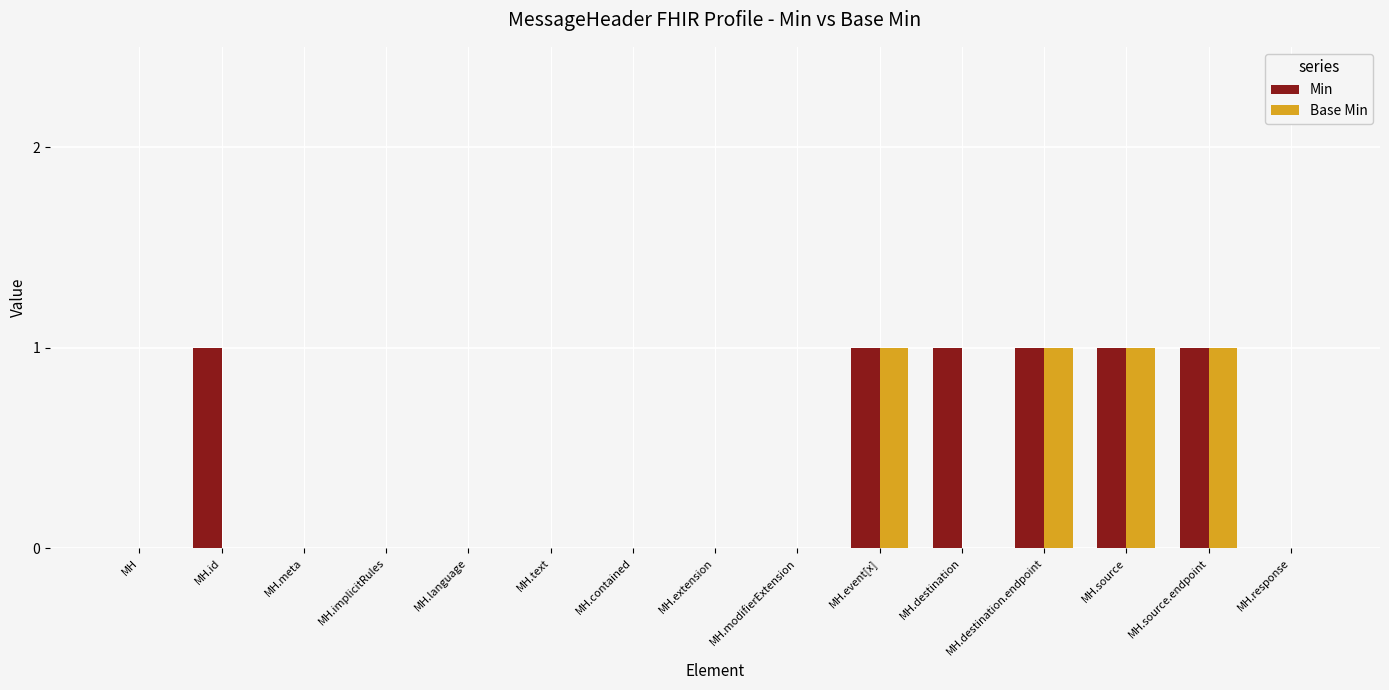

What is the sum of all Min values?

6